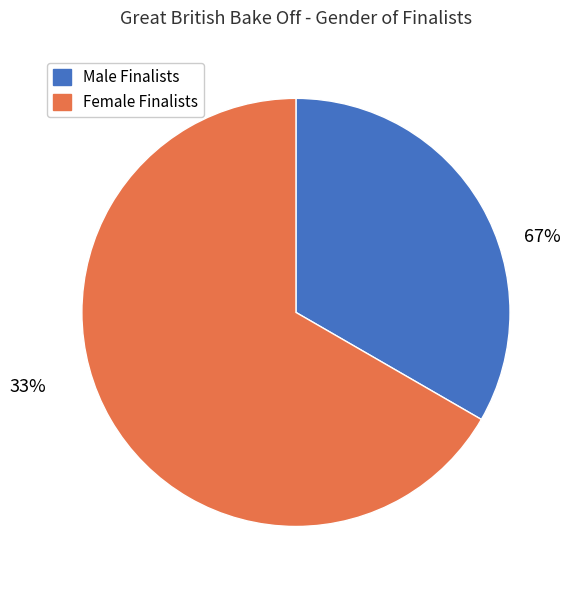

What is the total percentage of Male Finalists and Female Finalists?

100.0%